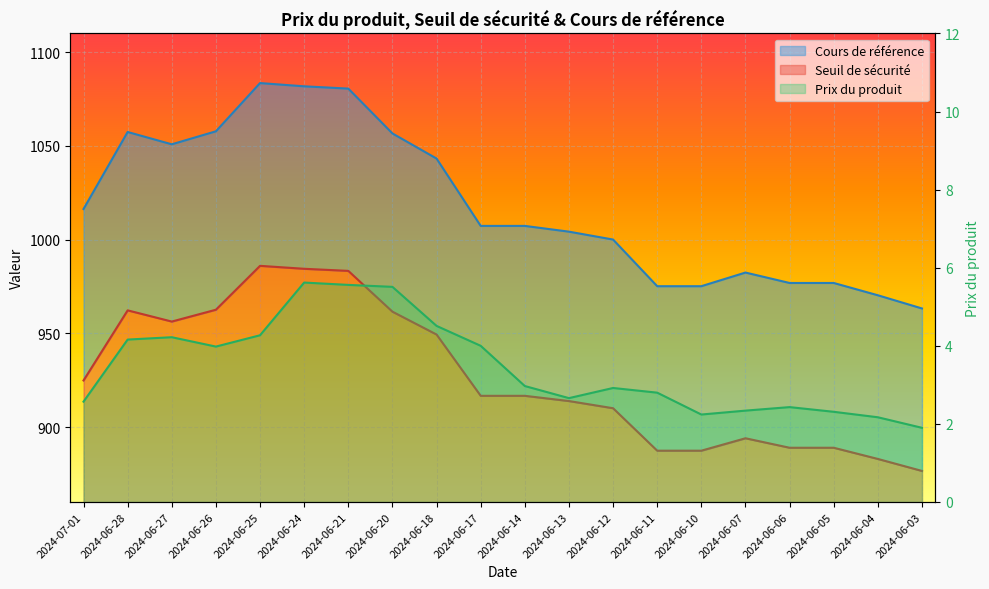

True or false: Seuil de sécurité has more than 0 interior local peaks.

True